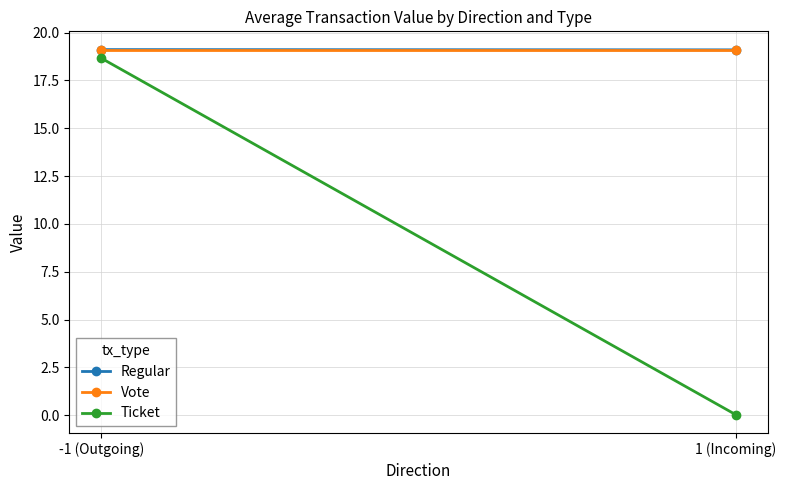

What is the label of the 1st point from the right?

1 (Incoming)